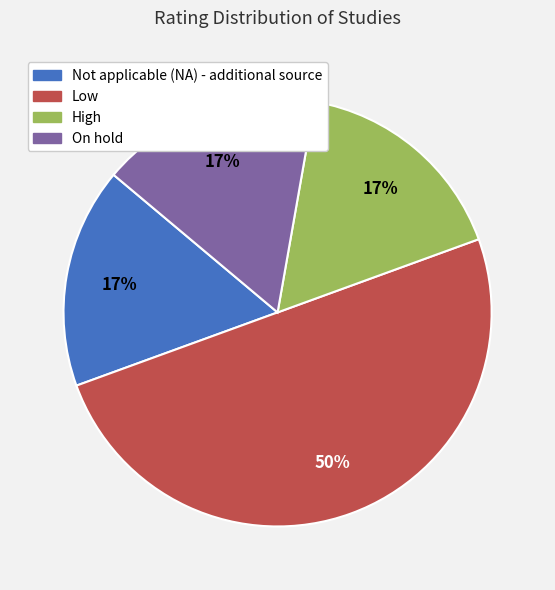

Does High account for over 50% of the chart?

No